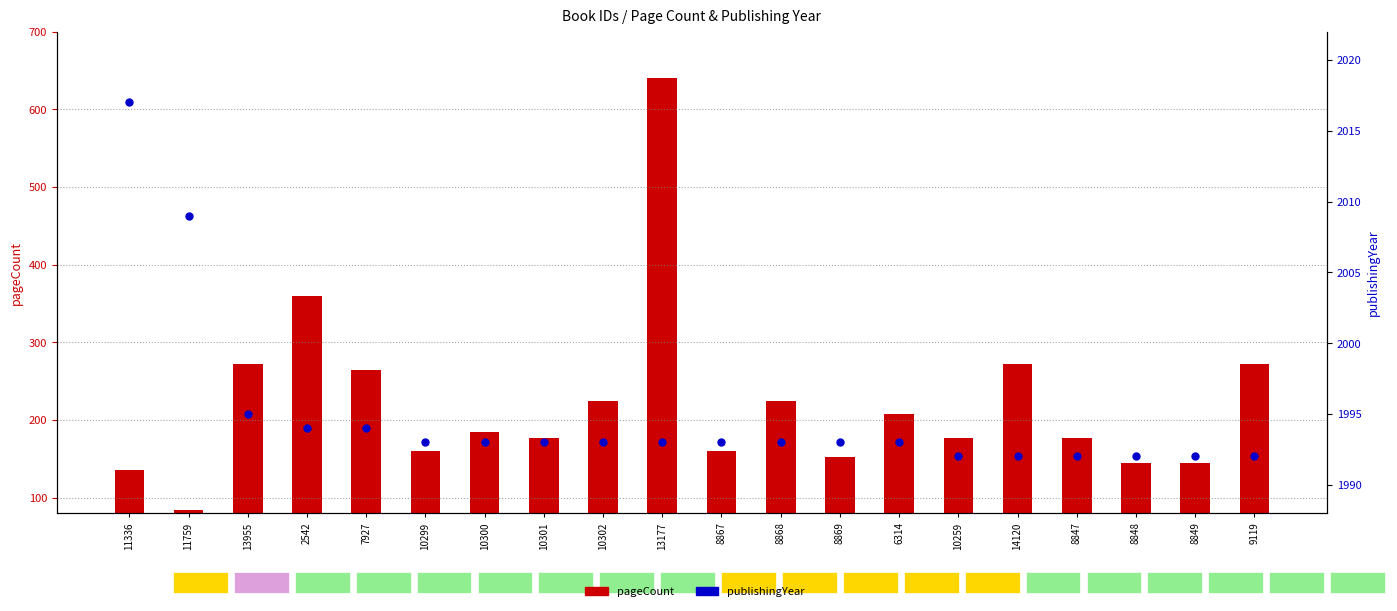

Is the value of publishingYear at 13177 greater than the value of pageCount at 8868?

Yes